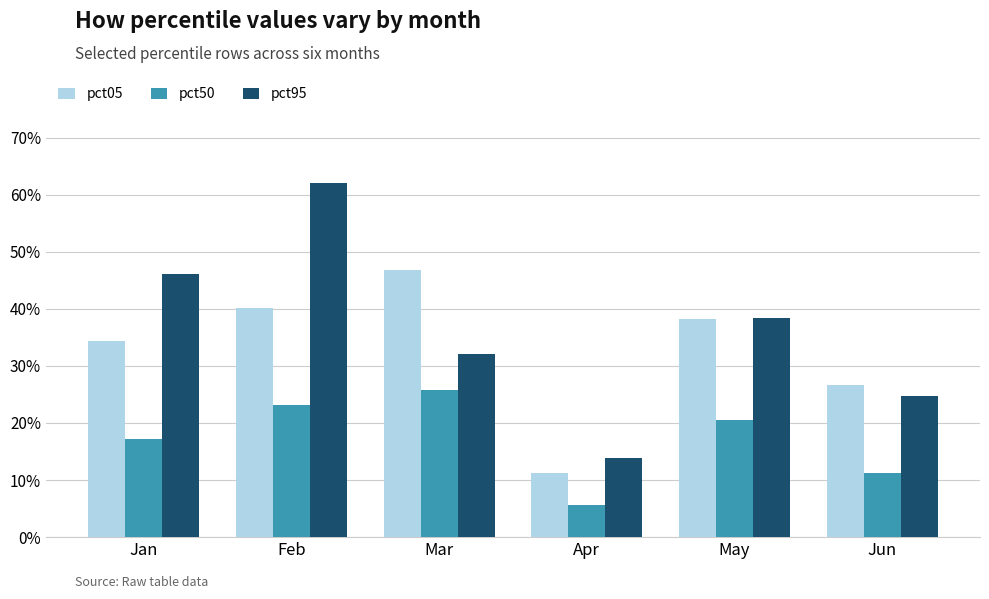

True or false: pct05 has a value of 0.3 at Jan.

True